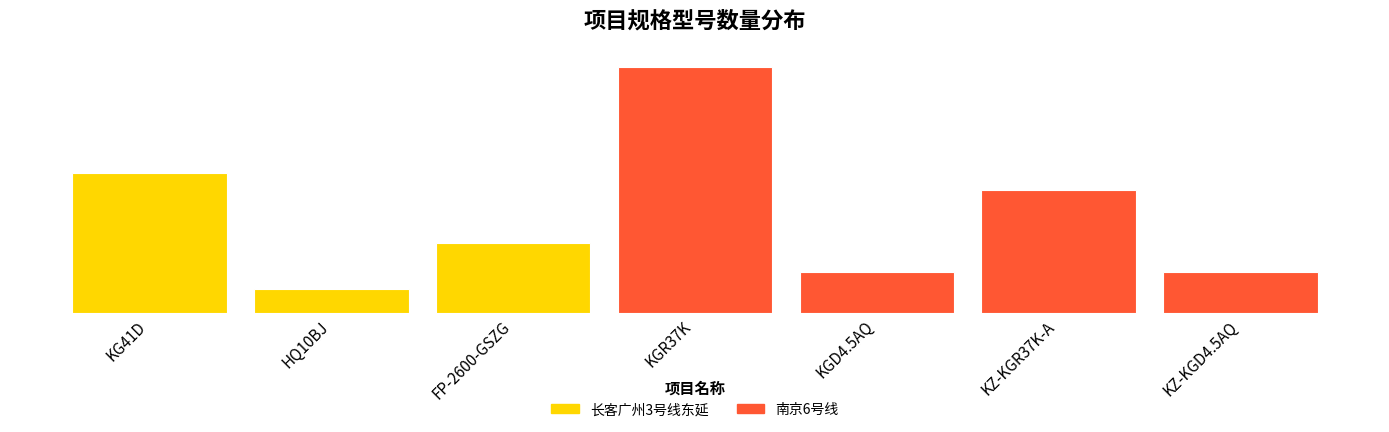

What is the minimum value shown in the chart?

24